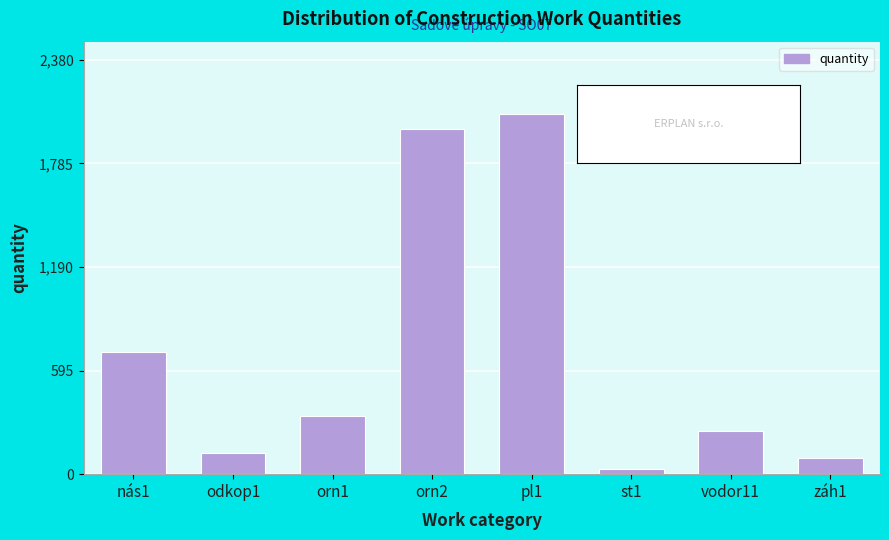

Reading right to left, list all the values displayed in this chart.

90	248	30	2070	1980	336	124	700